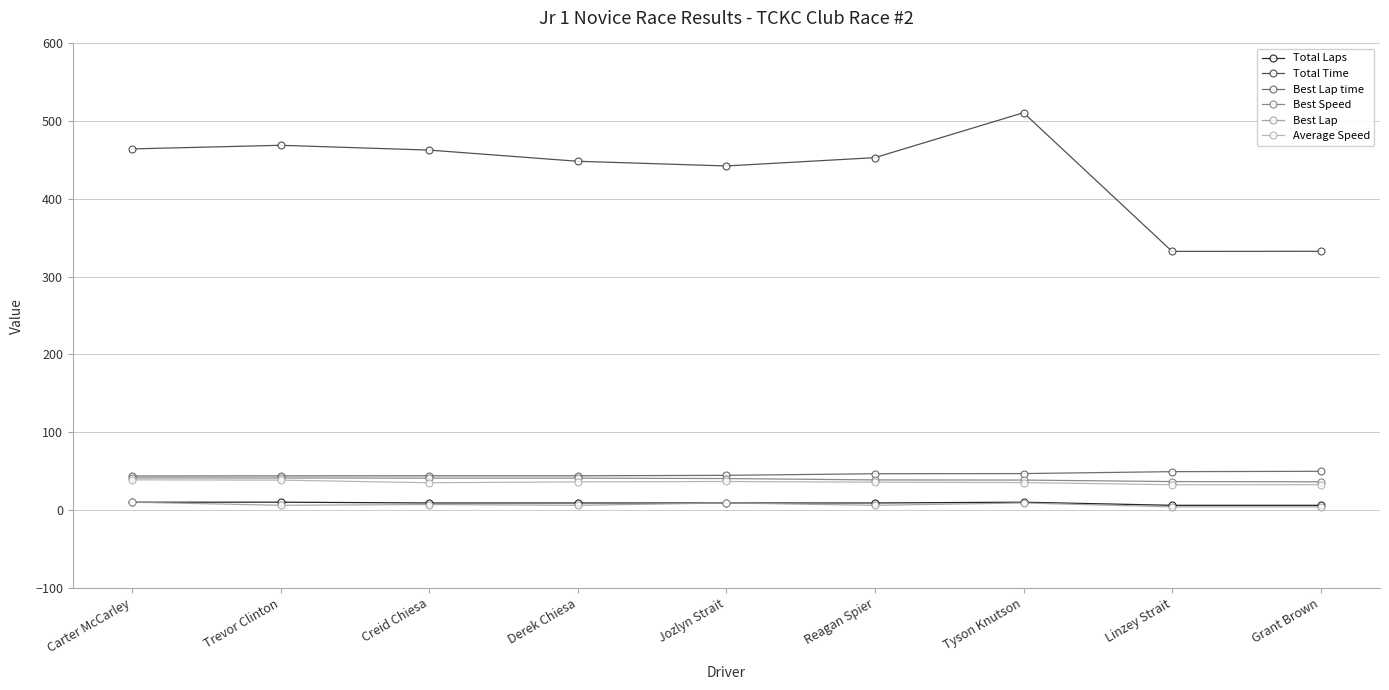

What position from the left is Derek Chiesa?

4